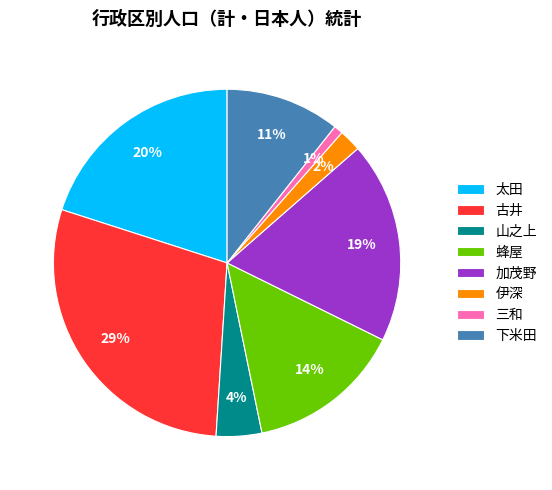

What is the smallest slice in the pie chart?

三和